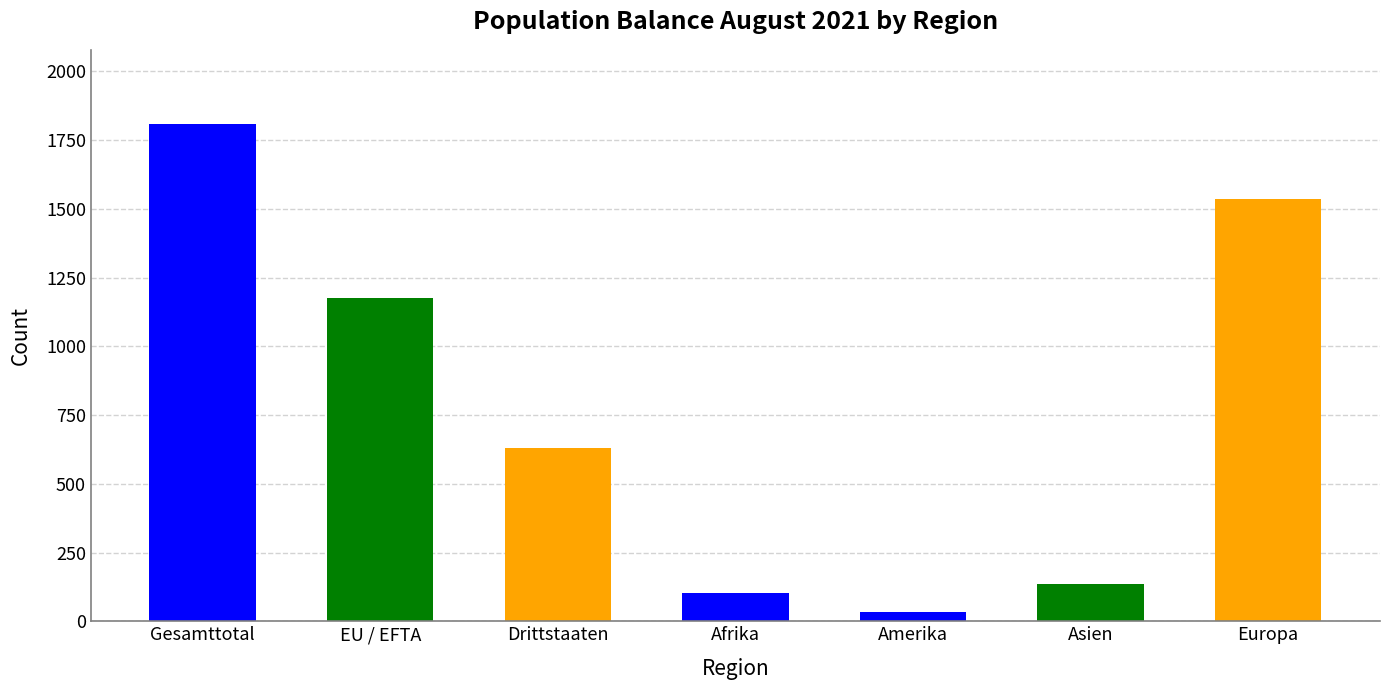

What is the change in value from Gesamttotal to EU / EFTA?

-630